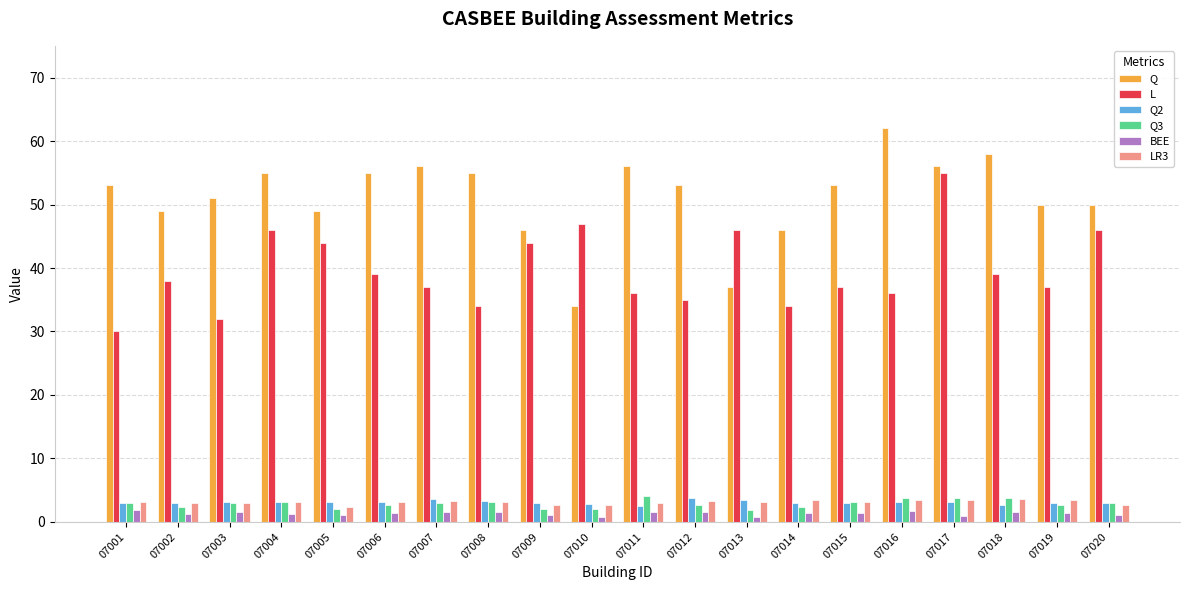

At how many categories does at least one series exceed 4?

20